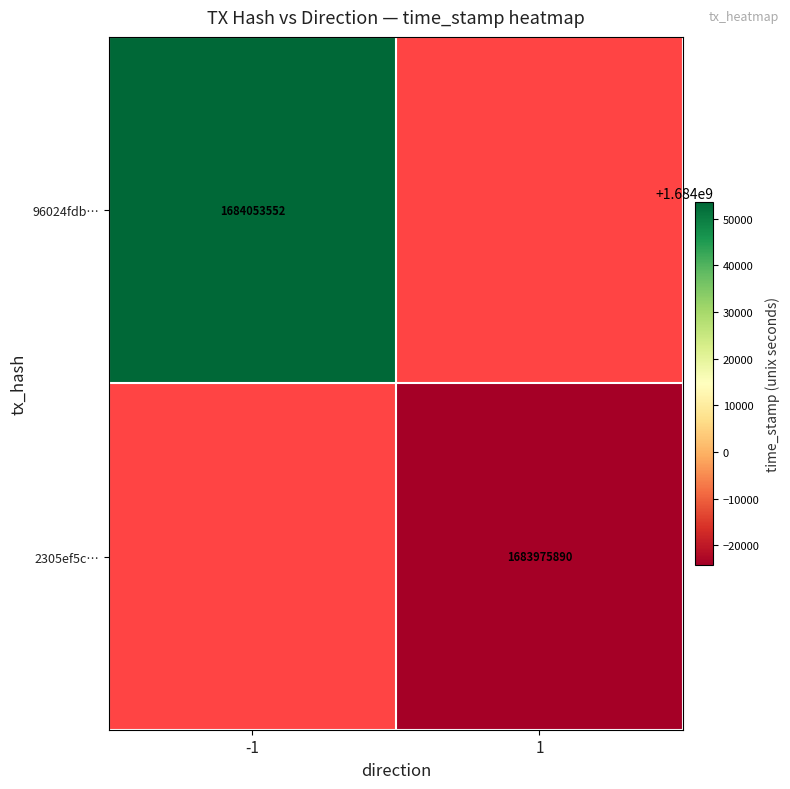

The 2305ef5c… series shows 2228500396 at 1. True or false?

False